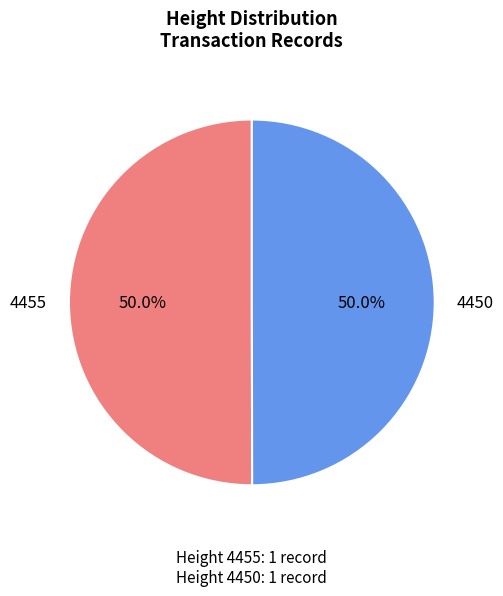

What percentage do 4455 and 4450 together represent?

100.0%